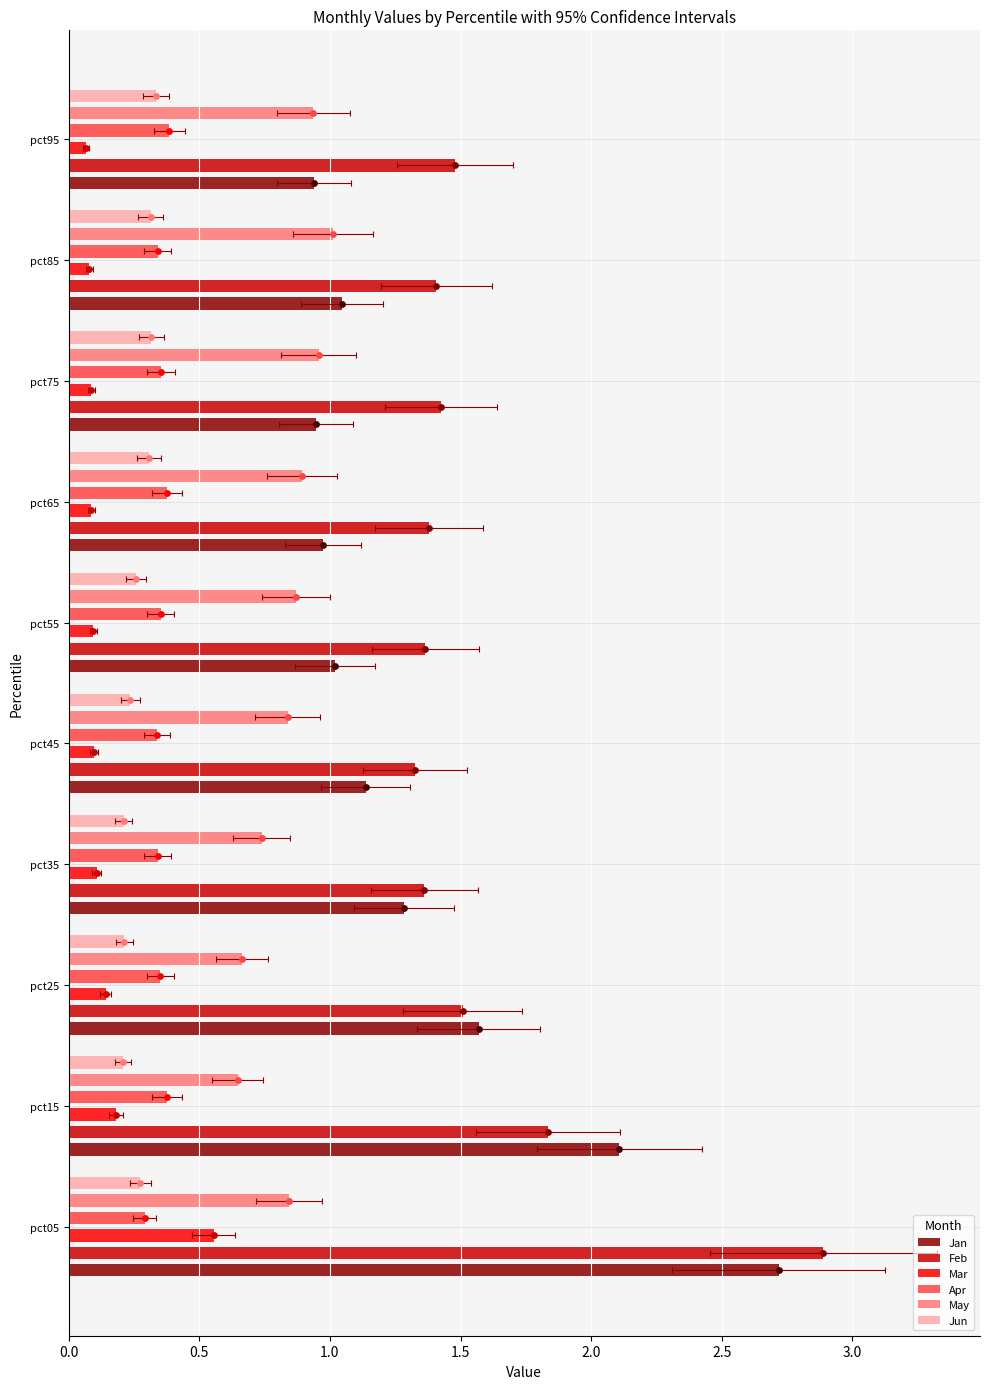

Which series contains the highest Y value?

Feb